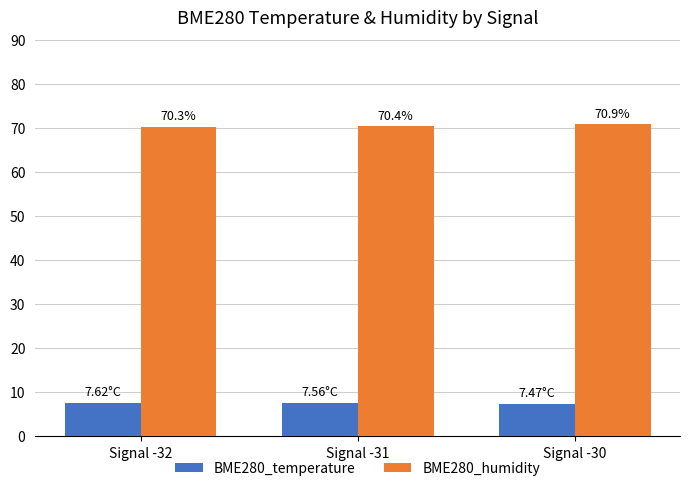

What is the greatest value displayed?

70.9